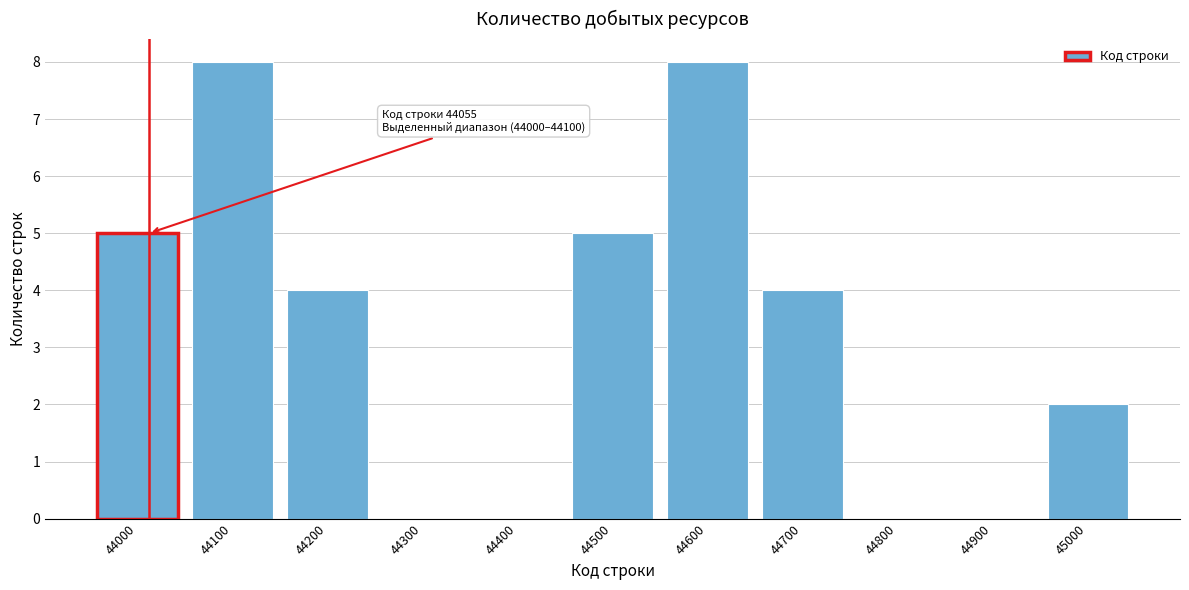

Reading right to left, list all the values displayed in this chart.

45000=2	44900=0	44800=0	44700=4	44600=8	44500=5	44400=0	44300=0	44200=4	44100=8	44000=5